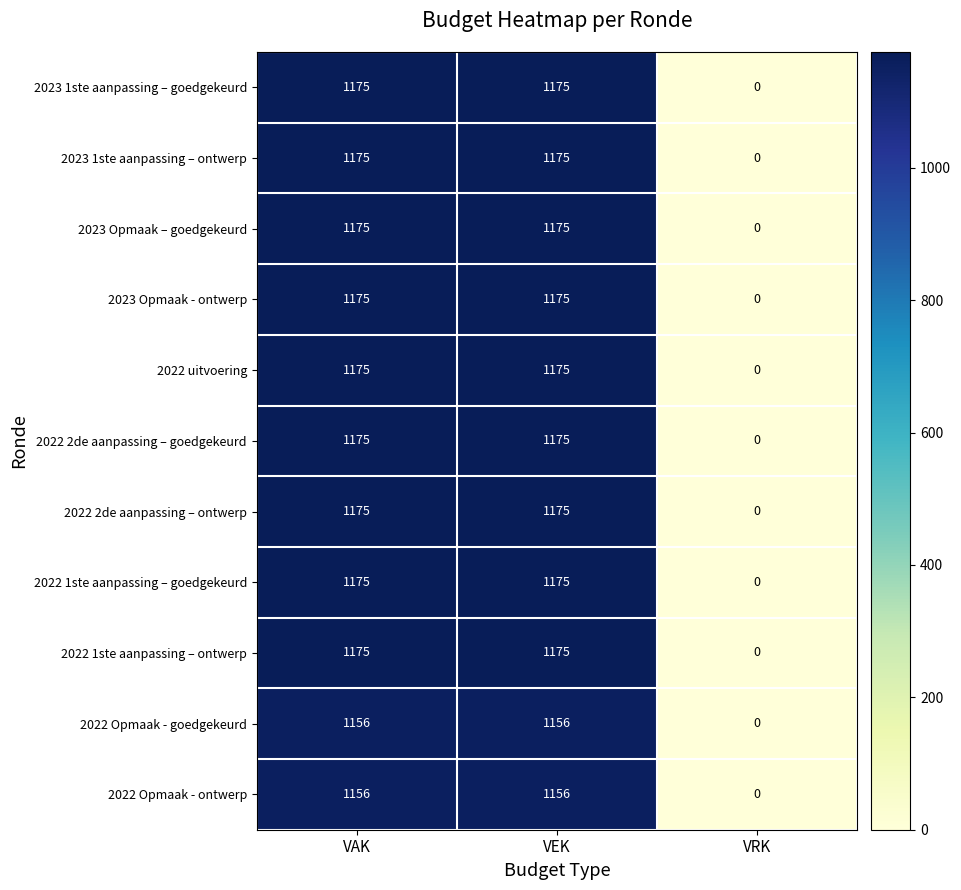

The value of 2023 1ste aanpassing – goedgekeurd at VAK is 1175. True or false?

True